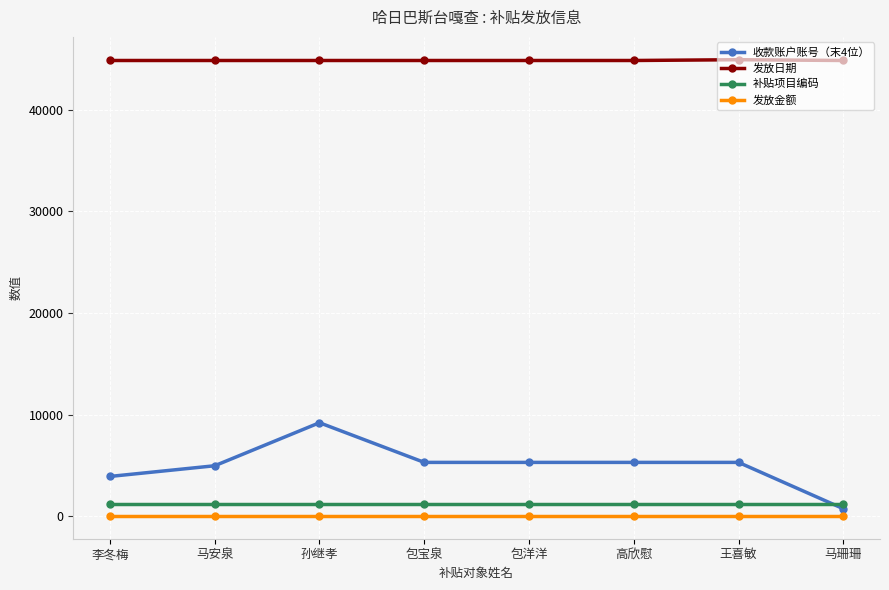

What is the difference between the highest and lowest values at 王喜敏?

44854